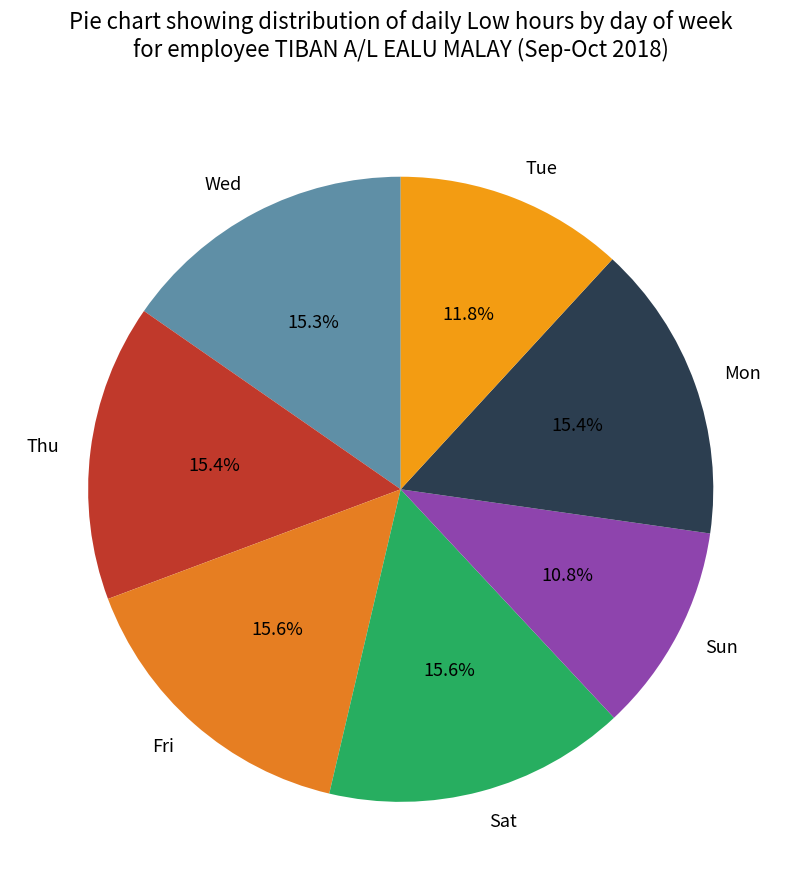

How many segments does this pie chart have?

7